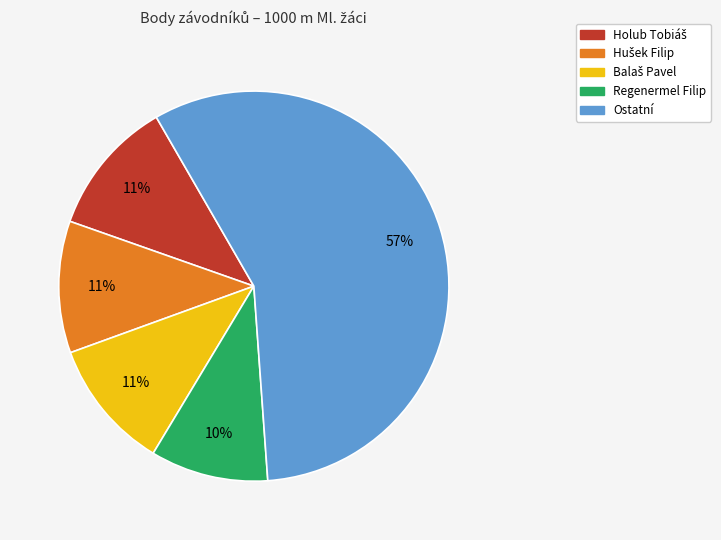

True or false: Ostatní accounts for 47% of the total.

False